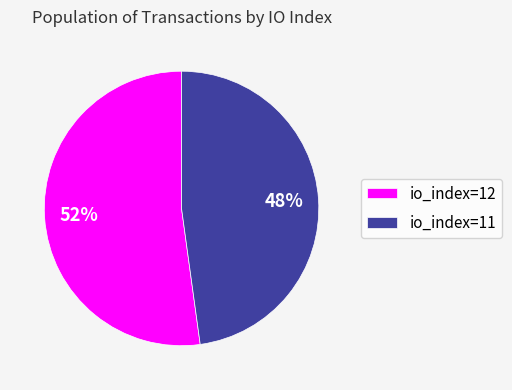

Which category has the biggest portion of the pie?

io_index=12